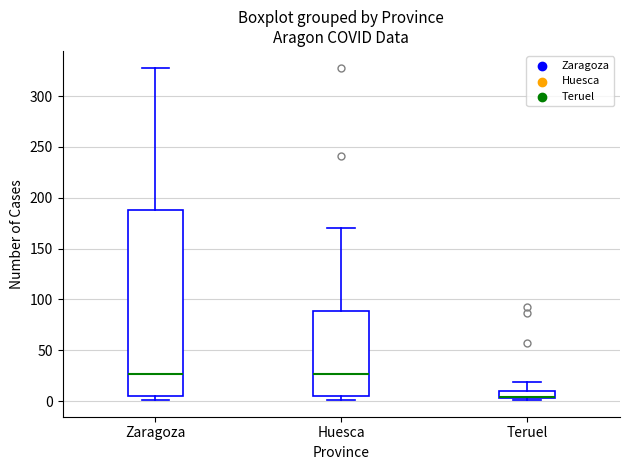

Which box is the tallest, from its lower edge to its upper edge?

Zaragoza